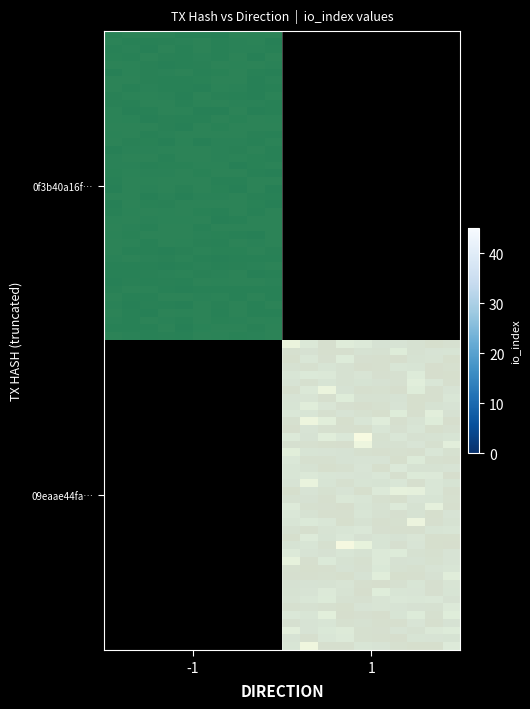

What is the difference between the 0f3b40a16f10447345e6e766a080b01c93fc180 values at direction and io_index?

39